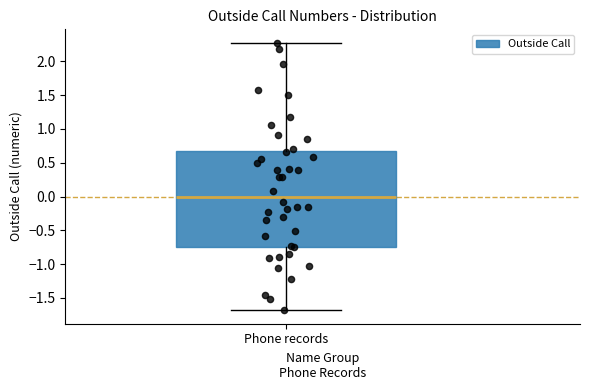

Where does the upper whisker of the box for Phone records end on the y-axis? The values are not printed on the chart, so give them approximately, as read against the axis.

2.25